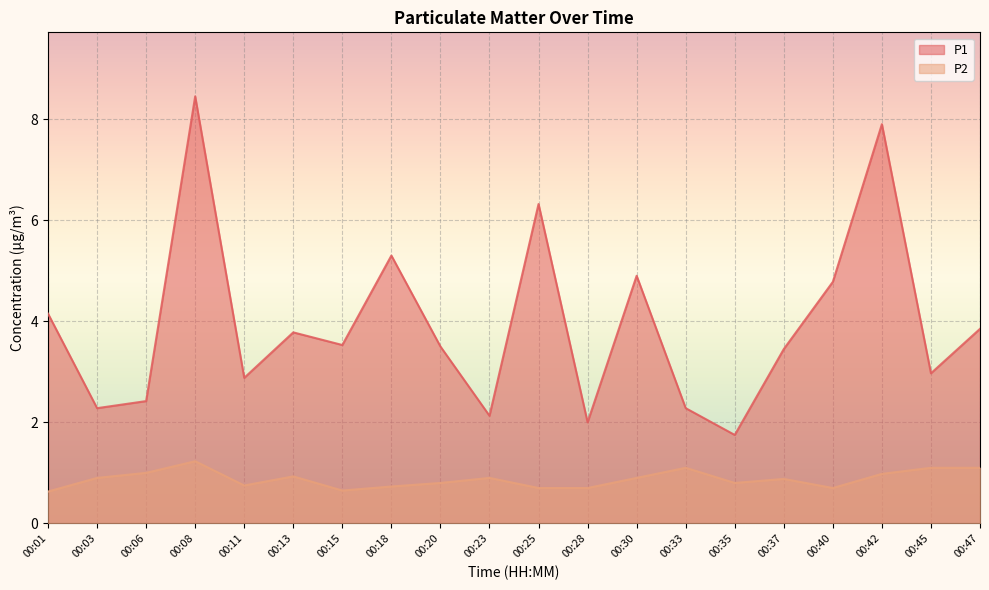

What is the difference between the second highest and minimum values in the P2 series?

0.5